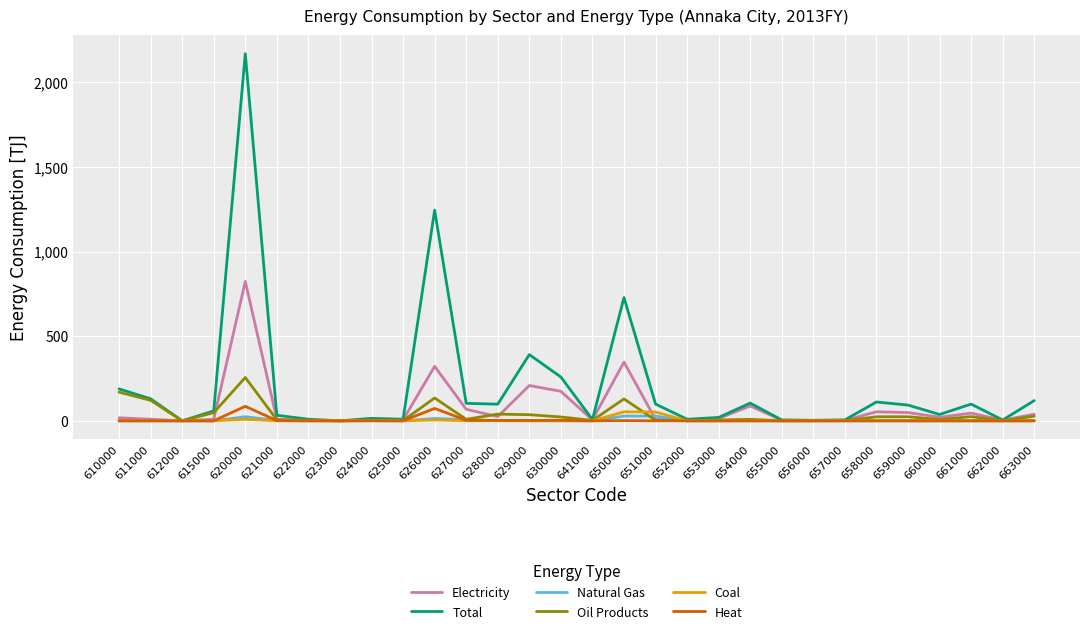

Is it true that Oil Products equals 0.8 at 657000?

True